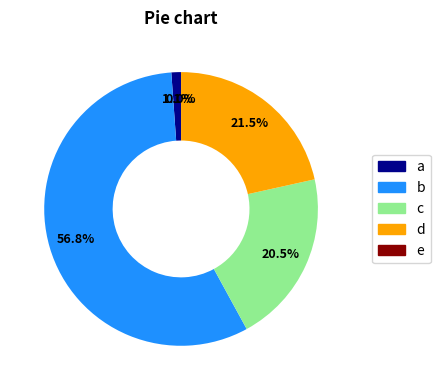

Does any single category account for the majority?

Yes